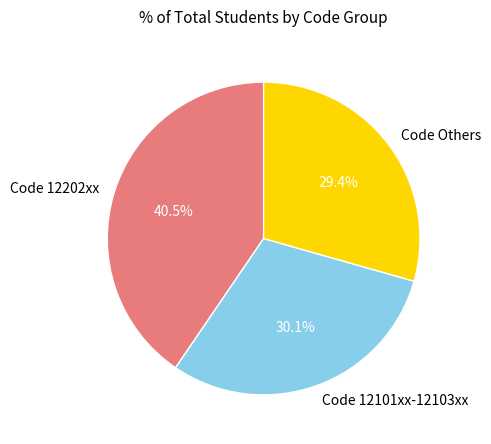

Count the number of slices in the pie.

3